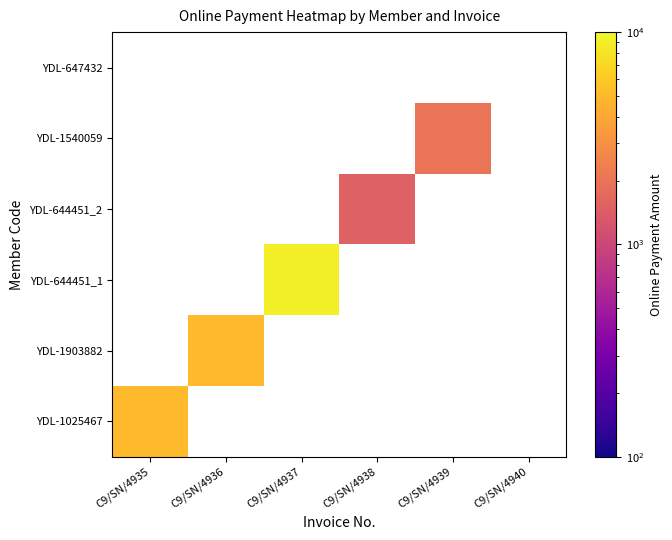

Is it true that YDL-1025467 equals -2759 at C9/SN/4940?

False